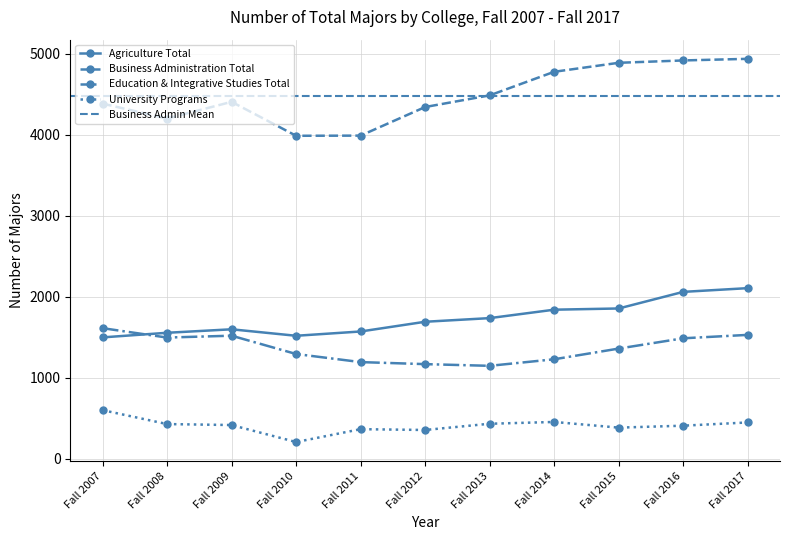

Does the chart have visible grid lines?

Yes